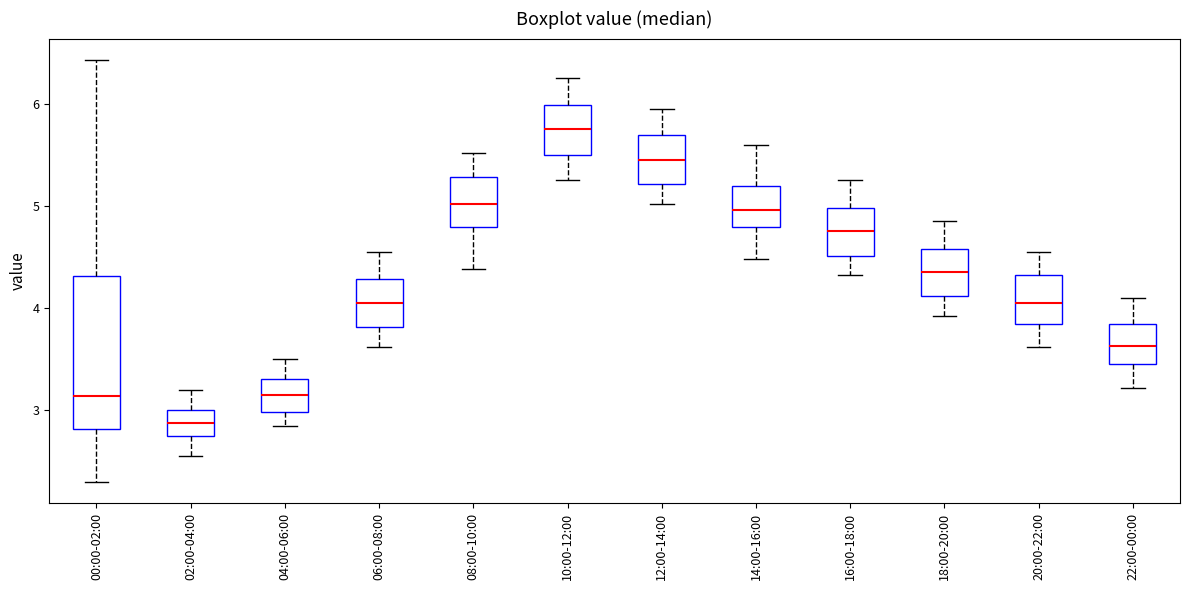

Reading left to right, read every box against the y-axis: the position of its median line, the range the box covers, and the ends of its whiskers. The values are not printed on the chart, so give them approximately, as read against the axis.

00:00-02:00: median 3.1, box 2.8 to 4.3, whiskers 2.3 to 6.4
02:00-04:00: median 2.9, box 2.8 to 3.0, whiskers 2.6 to 3.2
04:00-06:00: median 3.2, box 3.0 to 3.3, whiskers 2.9 to 3.5
06:00-08:00: median 4.1, box 3.8 to 4.3, whiskers 3.6 to 4.6
08:00-10:00: median 5.0, box 4.8 to 5.3, whiskers 4.4 to 5.5
10:00-12:00: median 5.8, box 5.5 to 6.0, whiskers 5.3 to 6.3
12:00-14:00: median 5.5, box 5.2 to 5.7, whiskers 5.0 to 6.0
14:00-16:00: median 5.0, box 4.8 to 5.2, whiskers 4.5 to 5.6
16:00-18:00: median 4.8, box 4.5 to 5.0, whiskers 4.3 to 5.3
18:00-20:00: median 4.4, box 4.1 to 4.6, whiskers 3.9 to 4.9
20:00-22:00: median 4.1, box 3.8 to 4.3, whiskers 3.6 to 4.6
22:00-00:00: median 3.6, box 3.5 to 3.9, whiskers 3.2 to 4.1